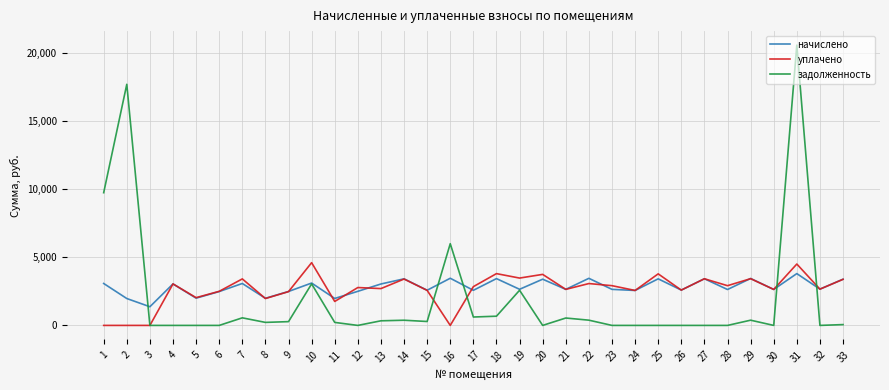

What is the spread (max minus min) of values at 1?

9730.6